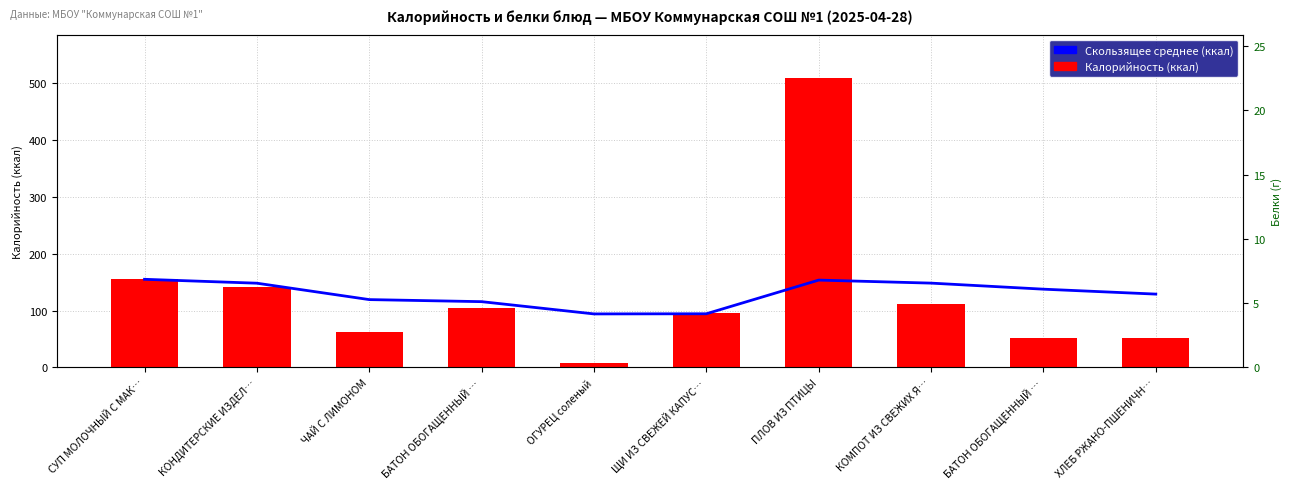

Where is Калорийность (ккал) nearest to the value 258?

СУП МОЛОЧНЫЙ С МАК…